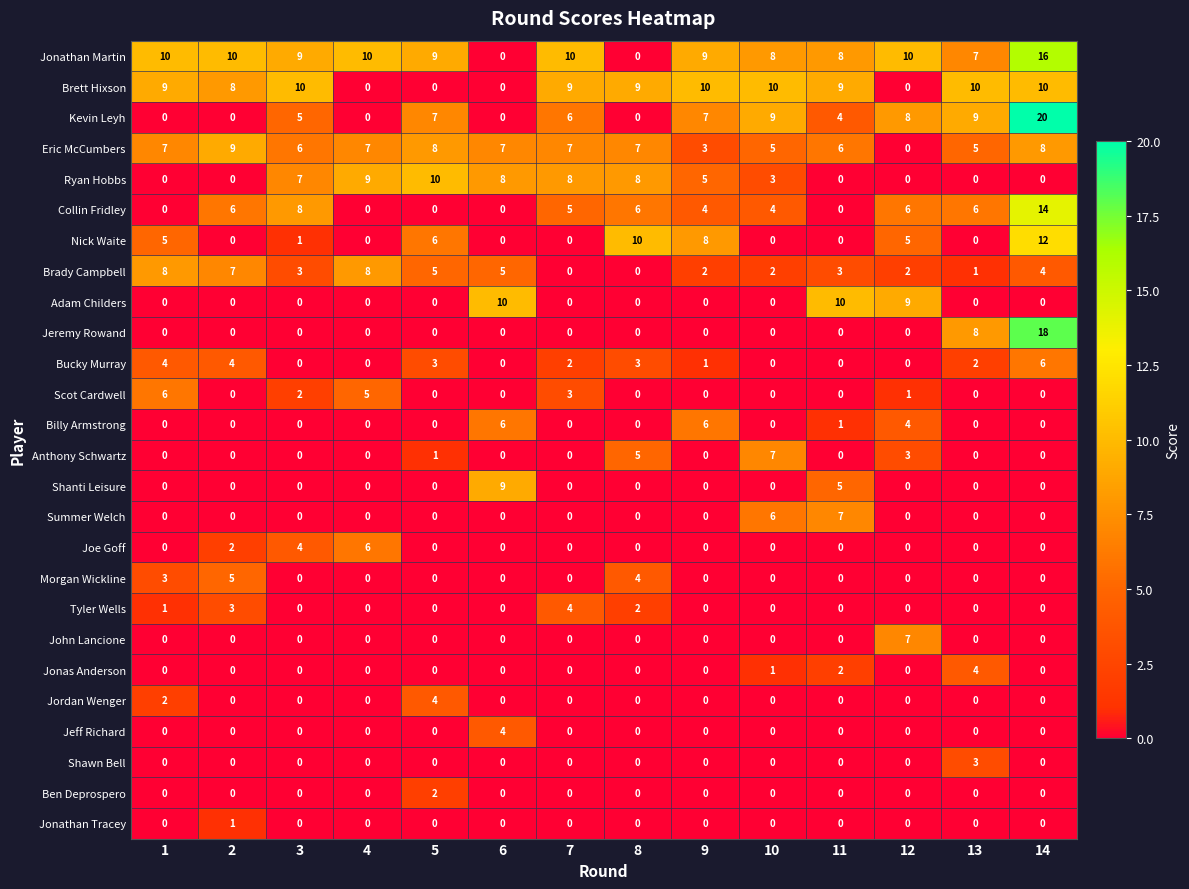

Where is Anthony Schwartz nearest to the value 3?

12